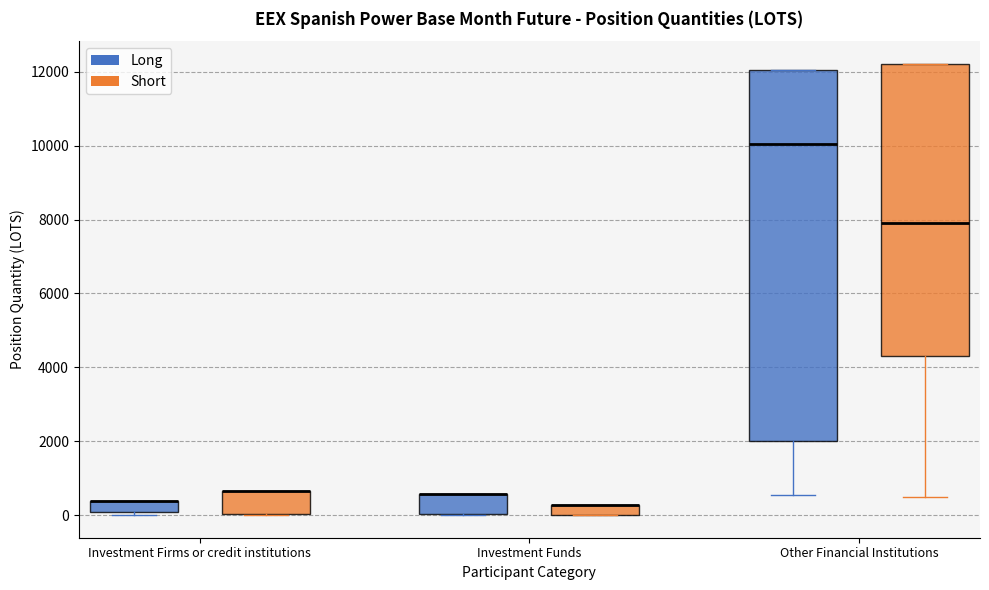

Comparing the boxes themselves (not the whiskers), which one is the tallest?

Other Financial Institutions (Long)